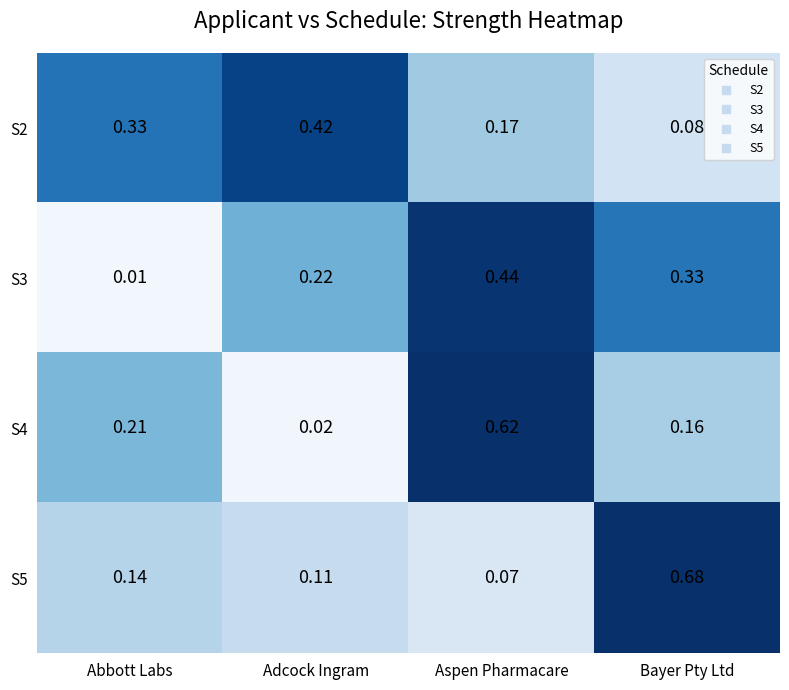

At which category is the sum across all series the highest?

Aspen Pharmacare